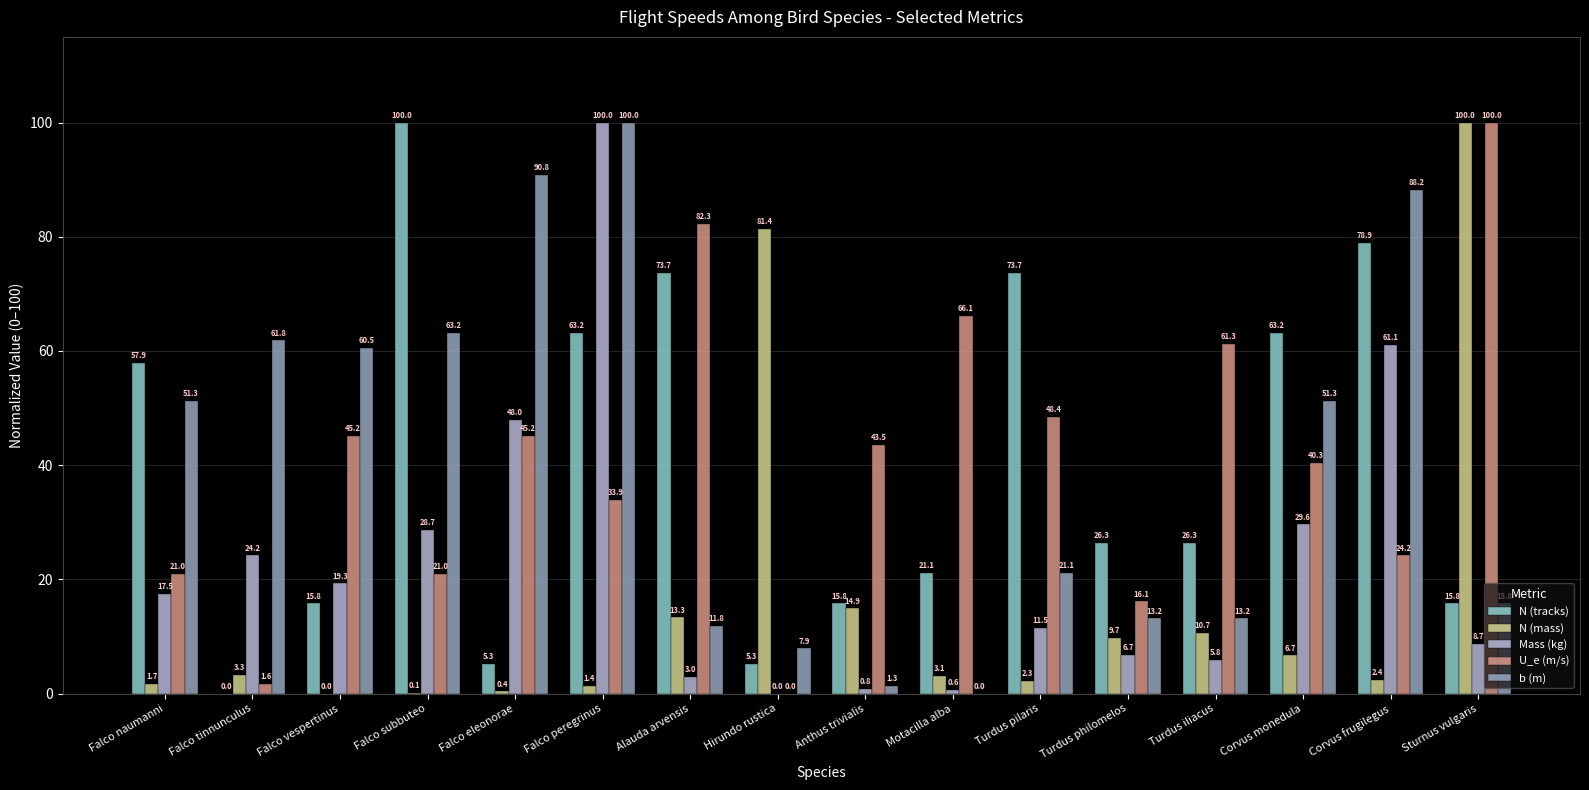

How many groups of bars are there?

16